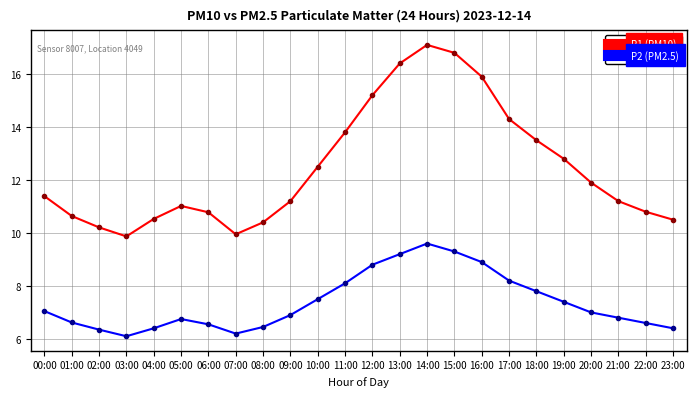

What is the sum of all P2 (PM2.5) values?

177.0